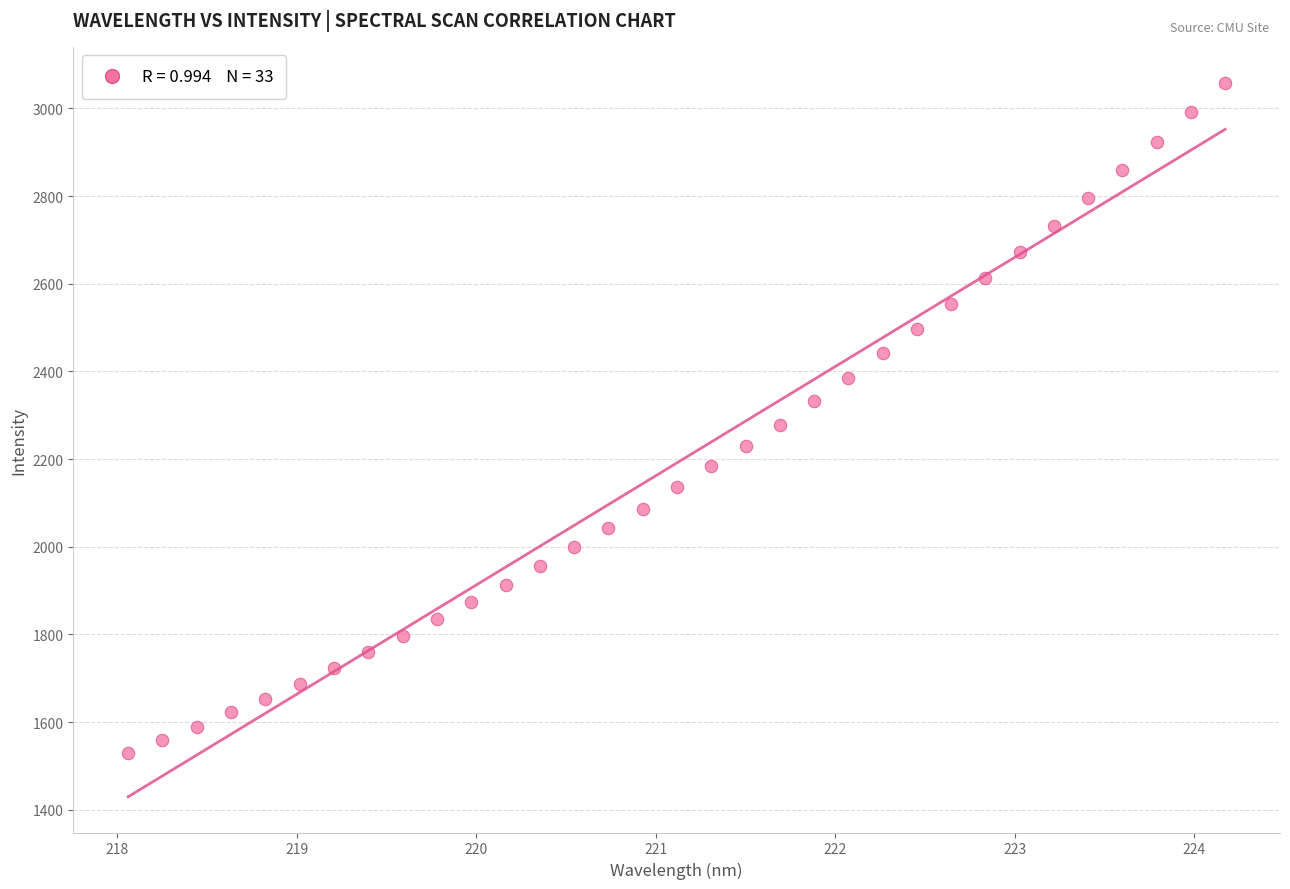

What is the range of Y values (max minus min)?

1528.7